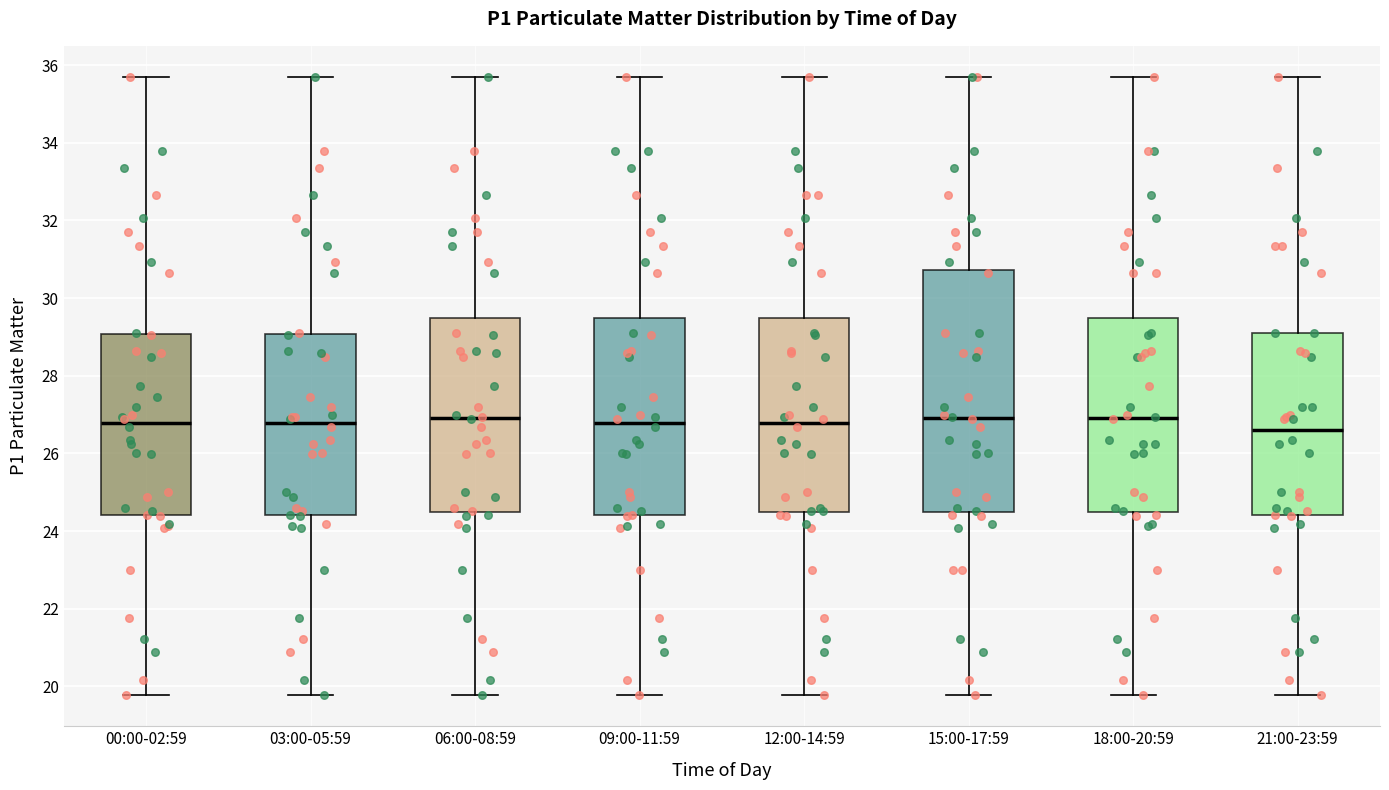

Which box is the tallest, from its lower edge to its upper edge?

15:00-17:59